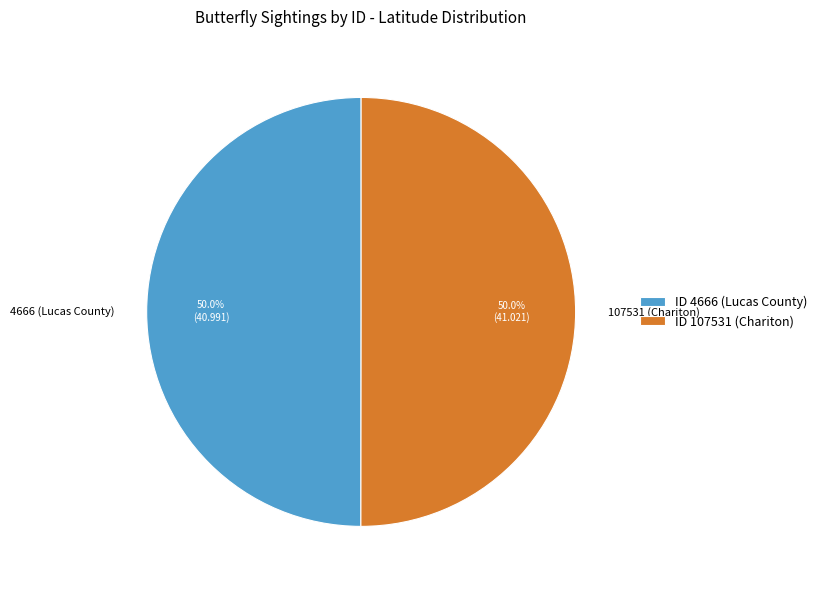

What is the total percentage of 107531 (Chariton) and 4666 (Lucas County)?

100.0%